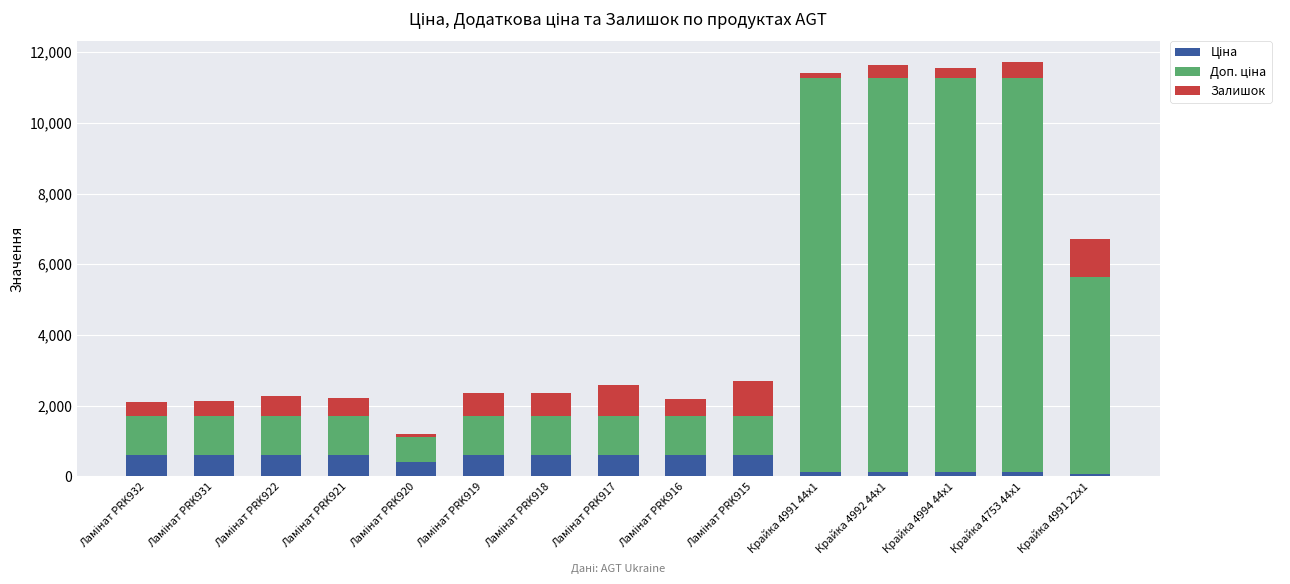

The Ціна series shows 161.3 at Крайка 4991 44x1. True or false?

False